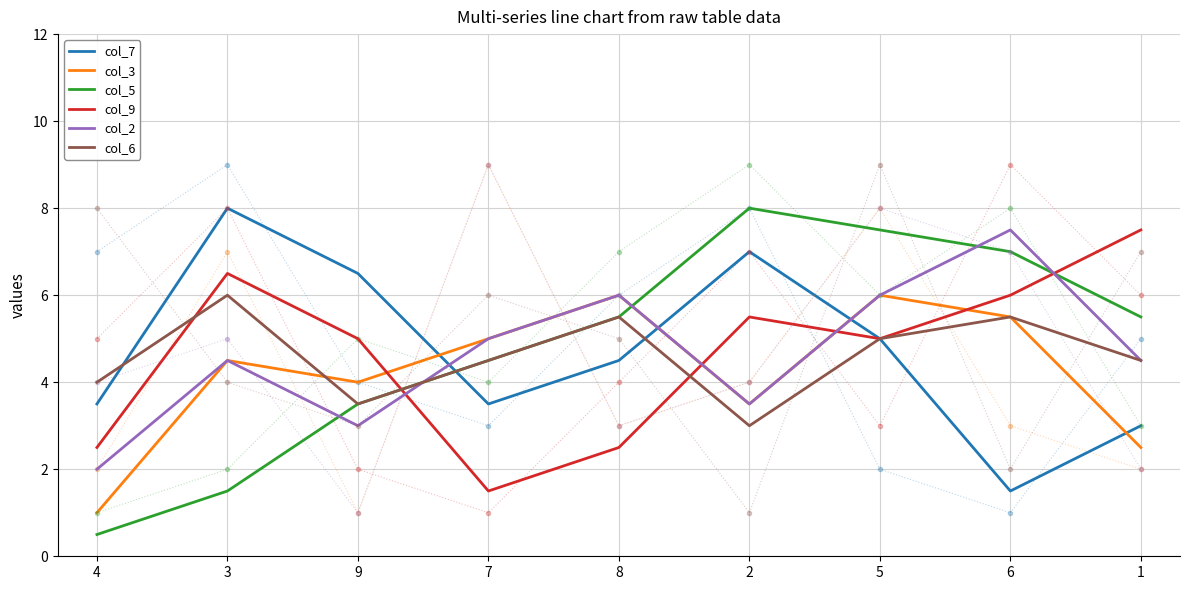

After their last crossing, which series has the higher values: col_3 or col_5?

col_5